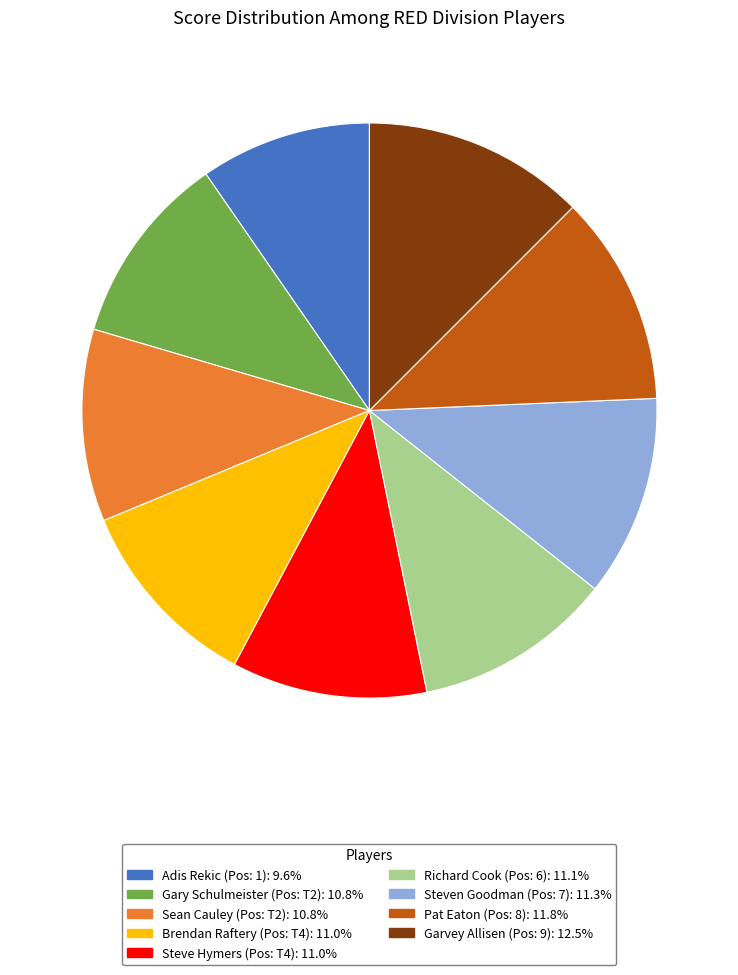

Does Richard Cook represent more than half of the total?

No